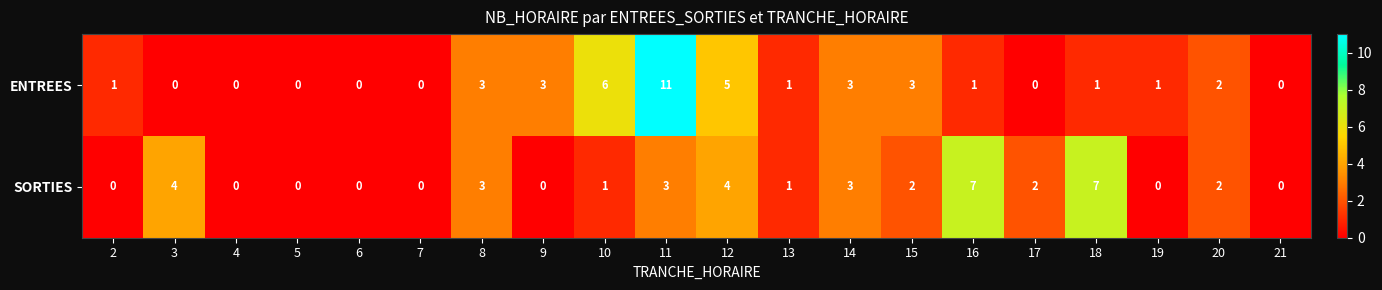

Rank the series by their average value, from highest to lowest.

ENTREES, SORTIES